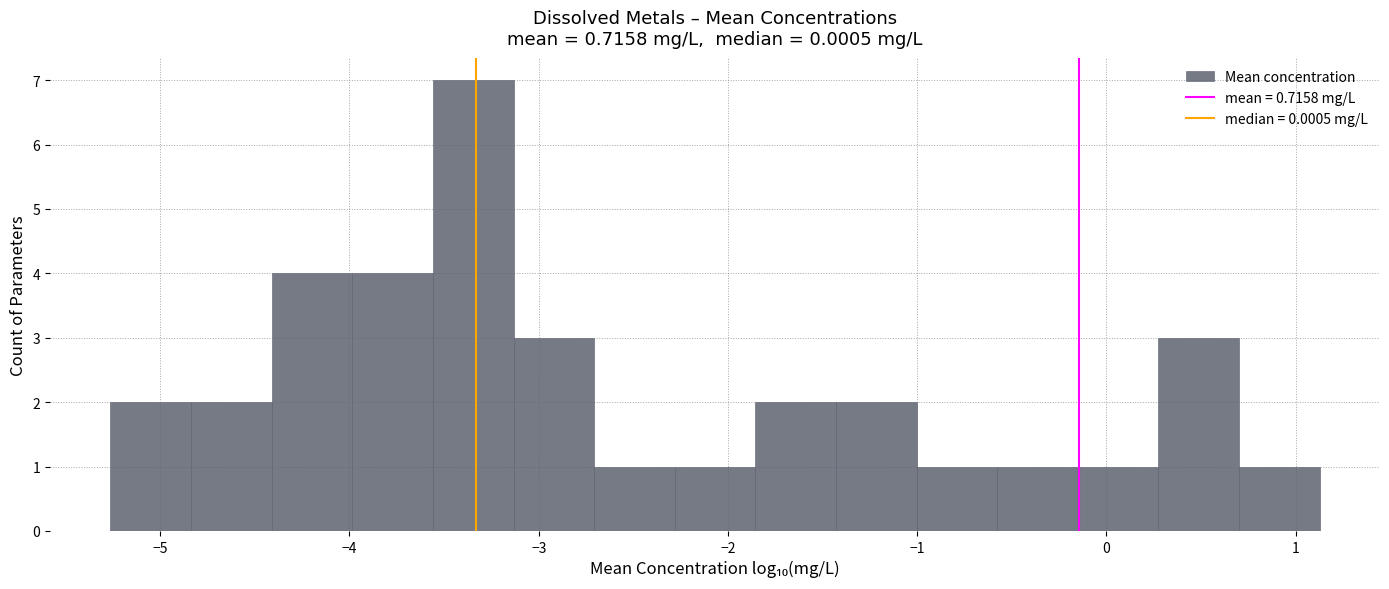

Which range on the x-axis has the tallest bar?

-3.6 to -3.1